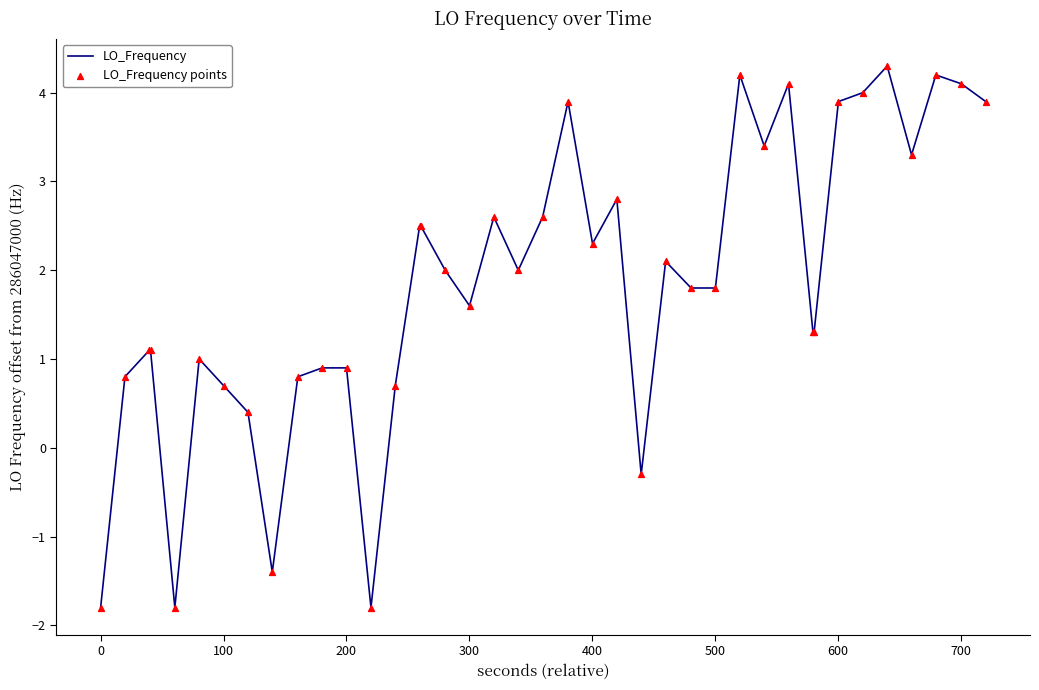

What is the smallest value displayed?

-1.8